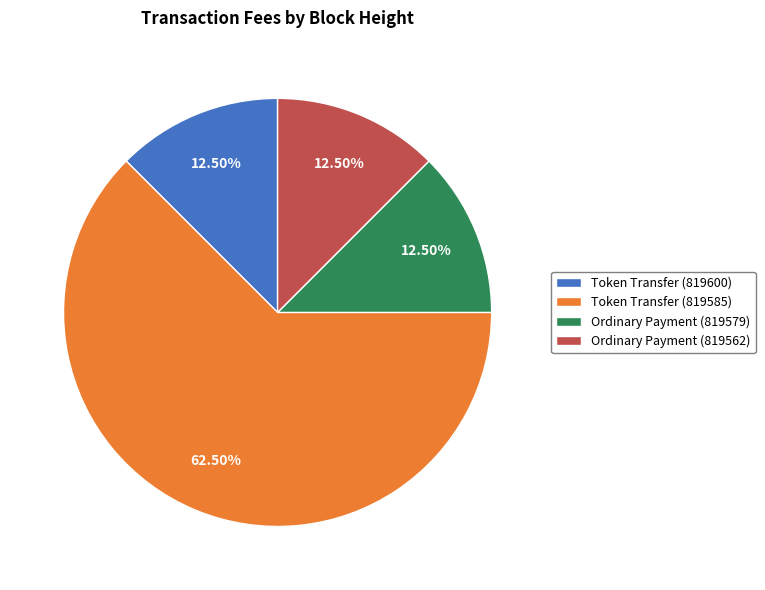

What portion of the pie excludes Token Transfer (819600)?

87.5%